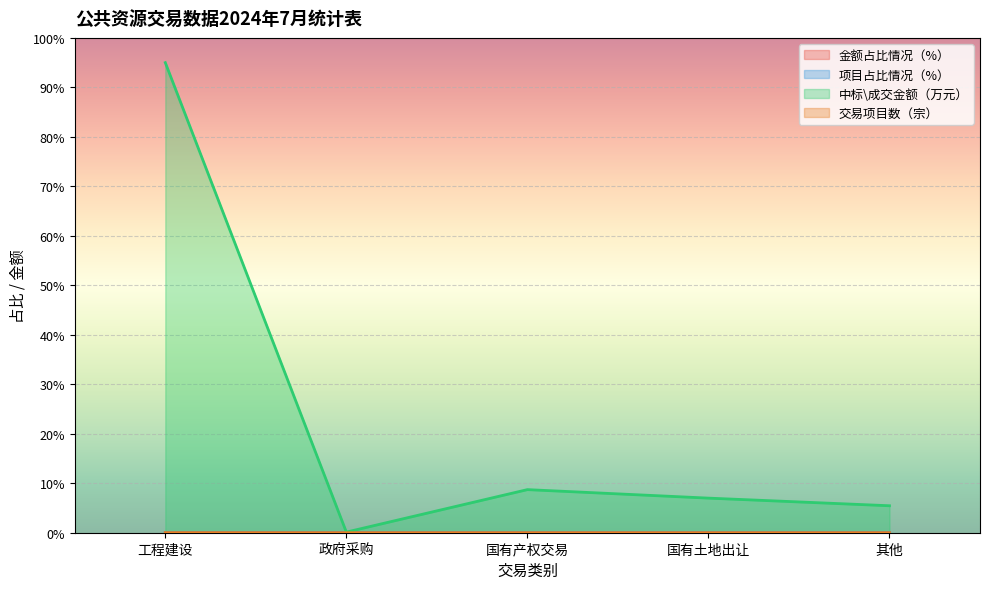

How many interior local peaks does the 交易项目数（宗） series have?

1